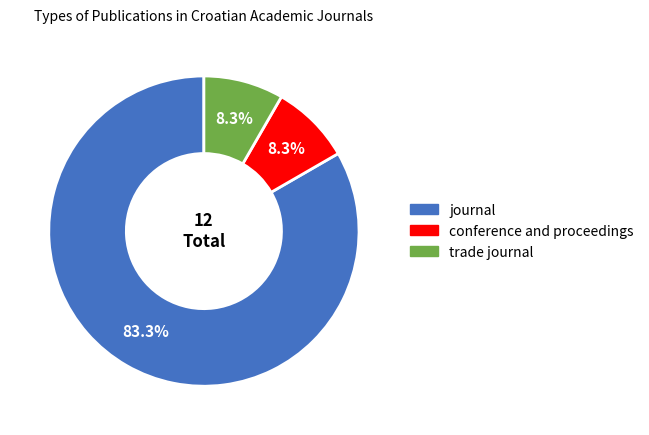

Which category has the biggest portion of the pie?

journal